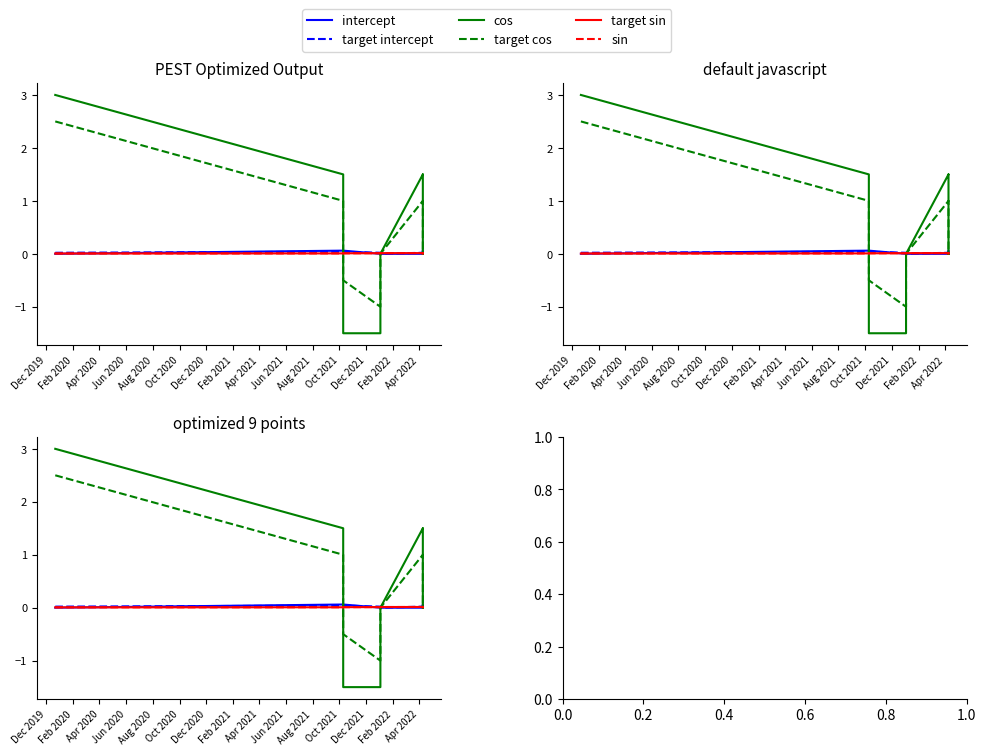

What is the sum of the intercept values at Aug 2020 and Dec 2020?

0.1